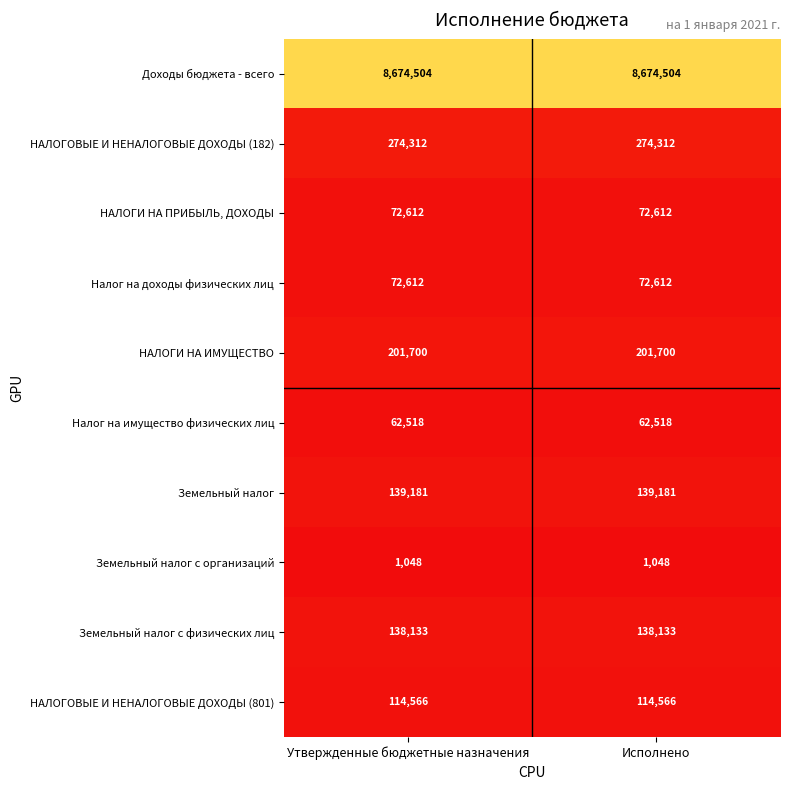

What is the total value across all series at Исполнено?

9751186